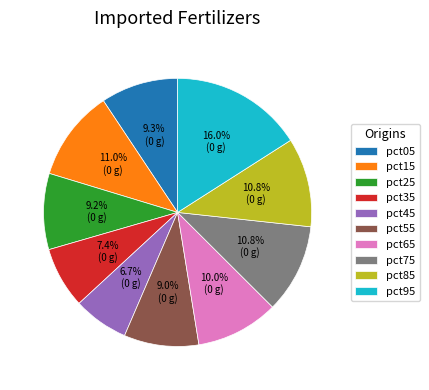

Count the number of slices in the pie.

10